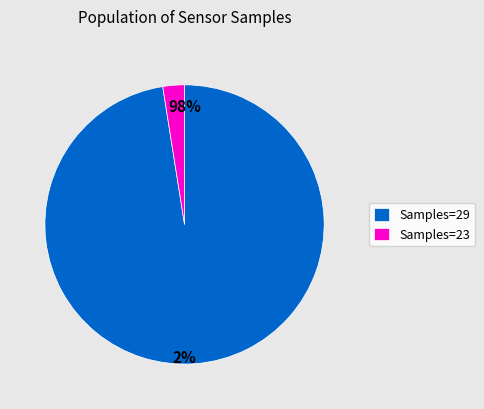

The 20182 slice represents 14% of the pie. True or false?

False